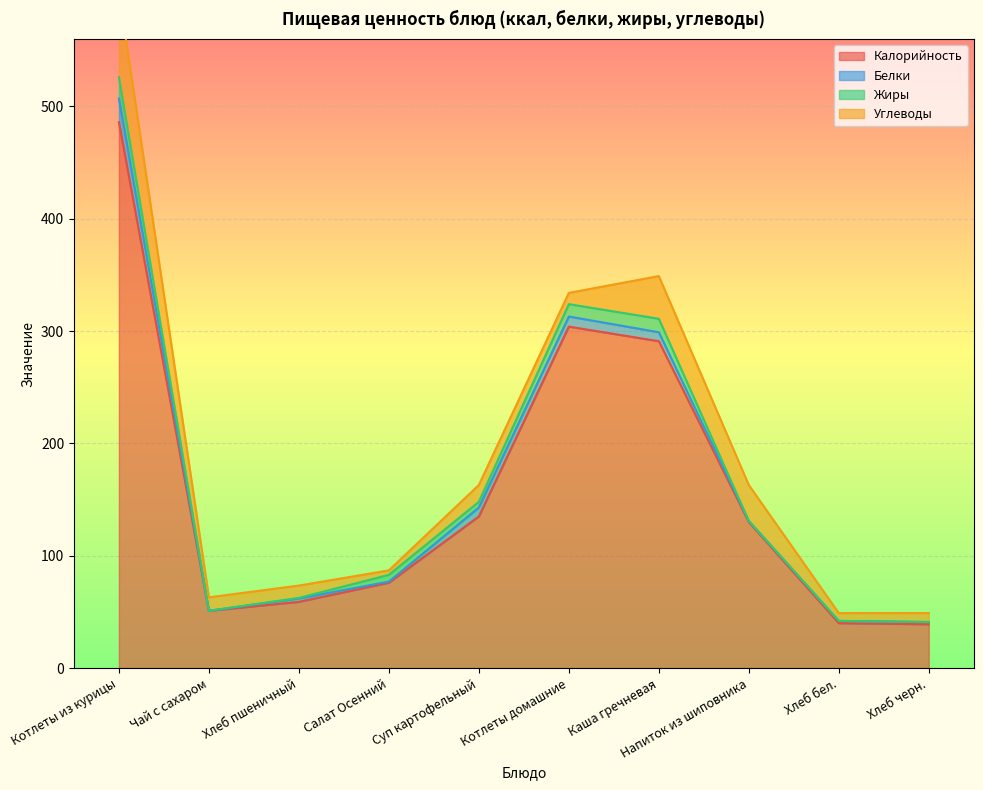

How many data points does each series have?

10